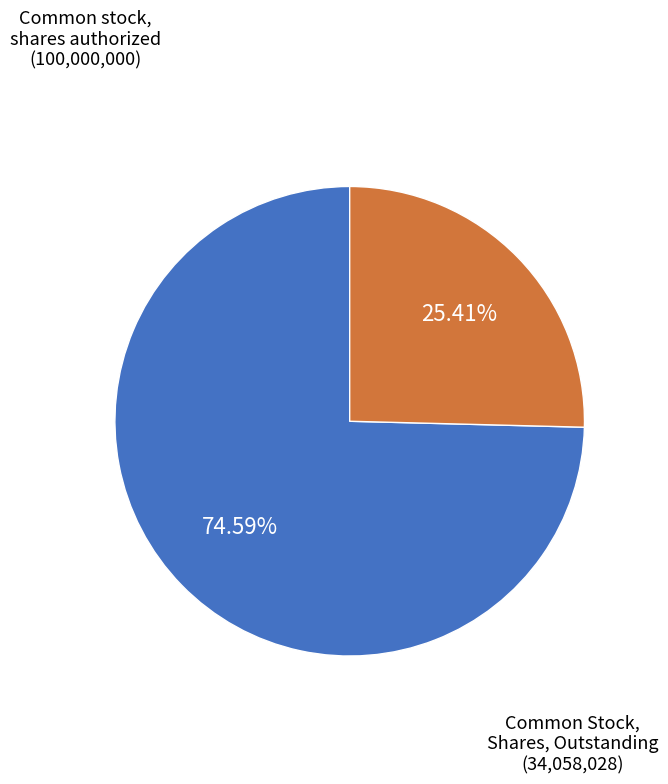

Is there any slice that represents more than half of the pie?

Yes